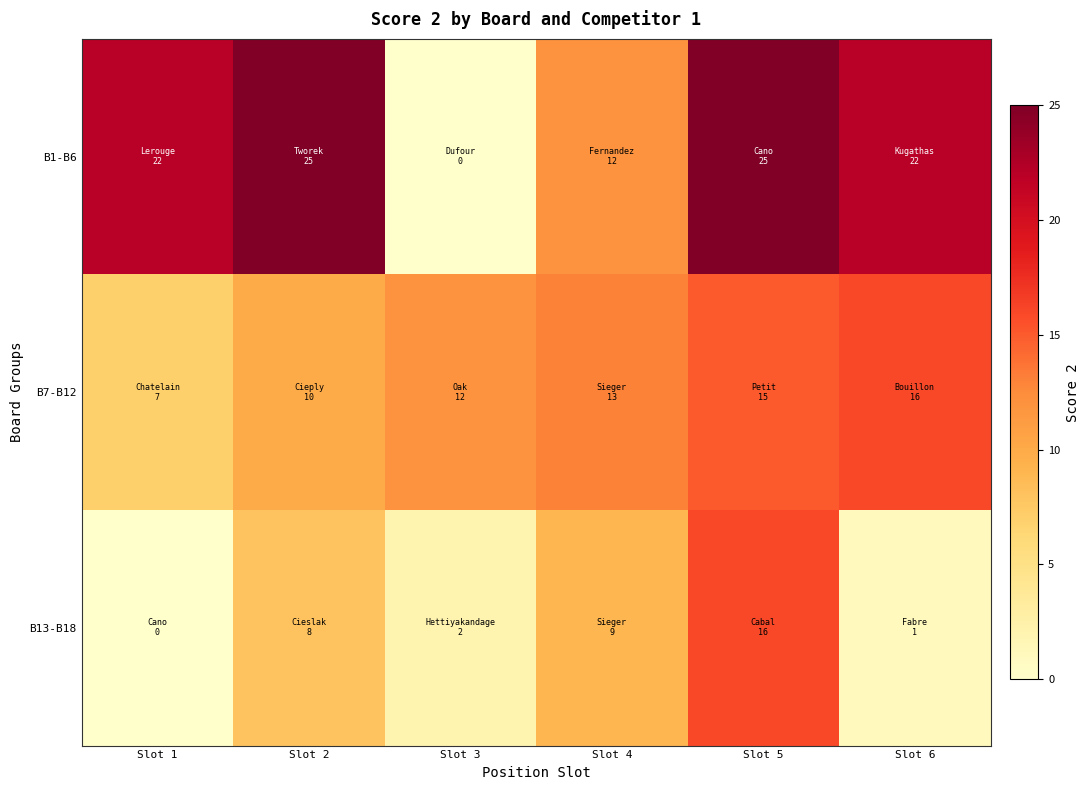

Which label corresponds to the smallest value in the chart?

Slot 3